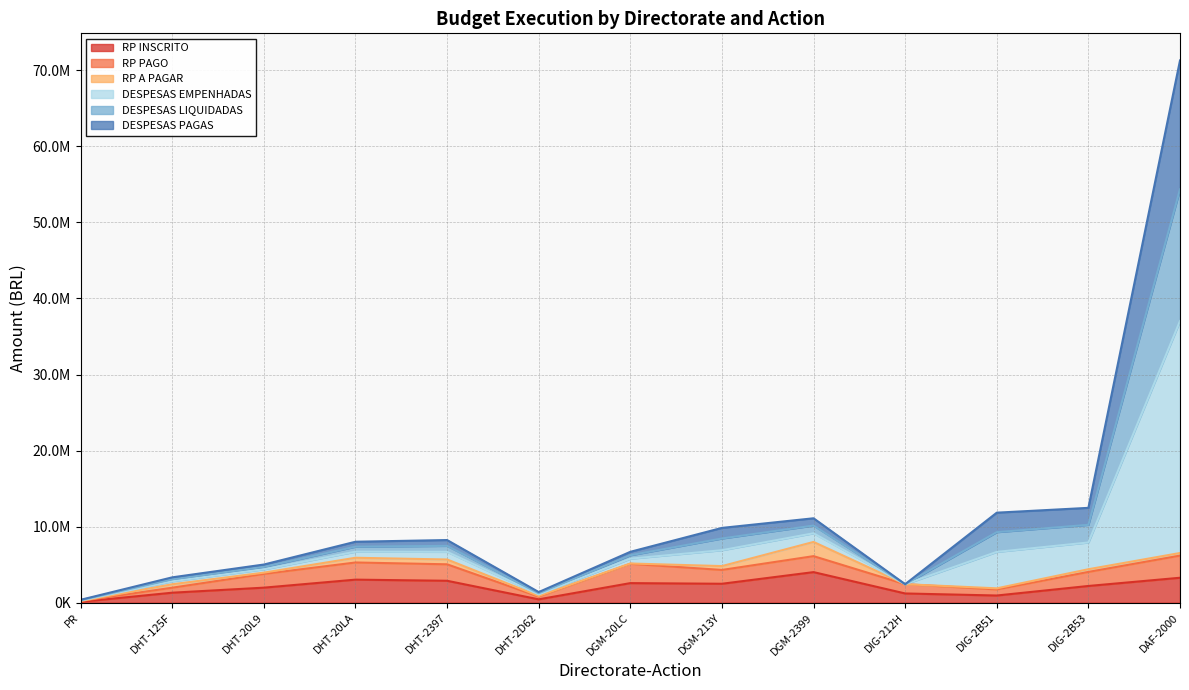

How many data points in RP INSCRITO are above 2202715?

7